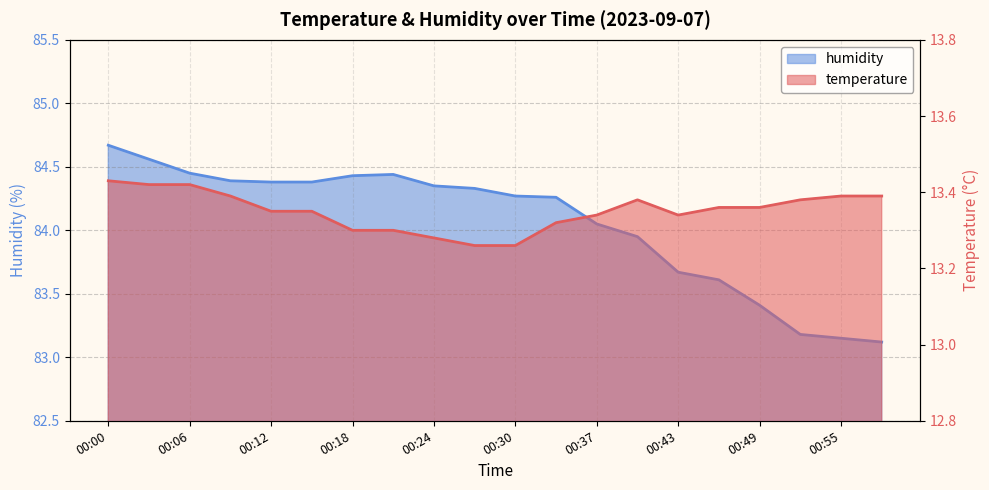

What is the sum of the humidity values at 00:46 and 00:21?

168.1